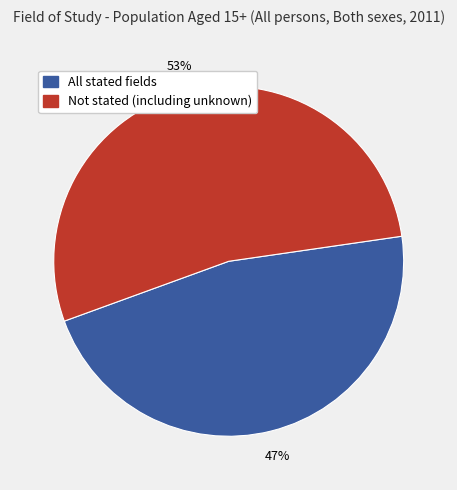

Does any single category account for the majority?

Yes